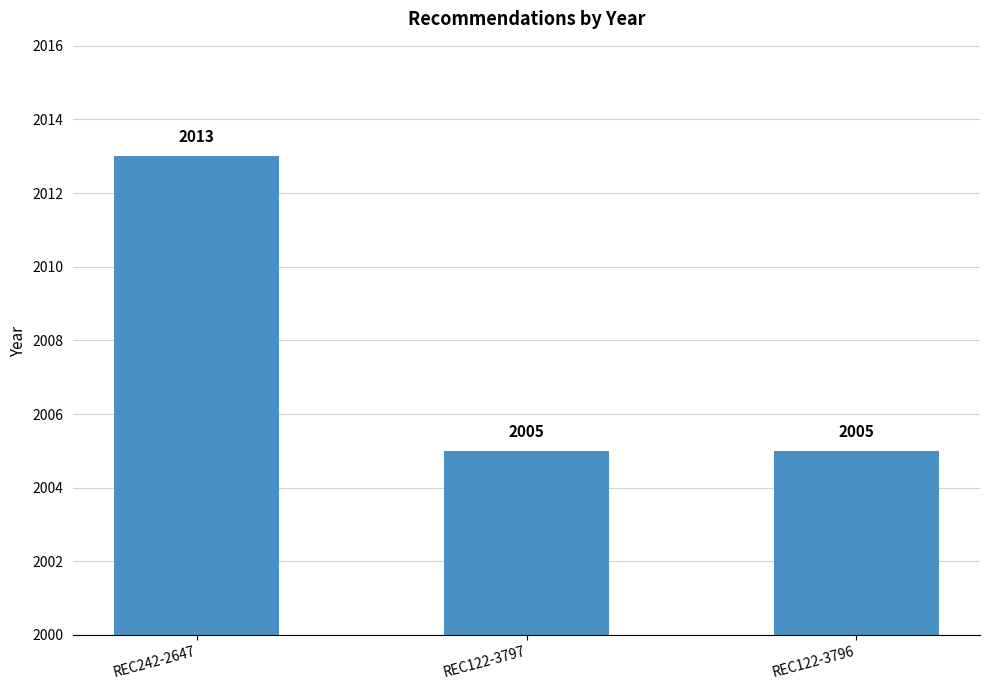

Reading left to right, transcribe all the data shown in this chart.

2013	2005	2005